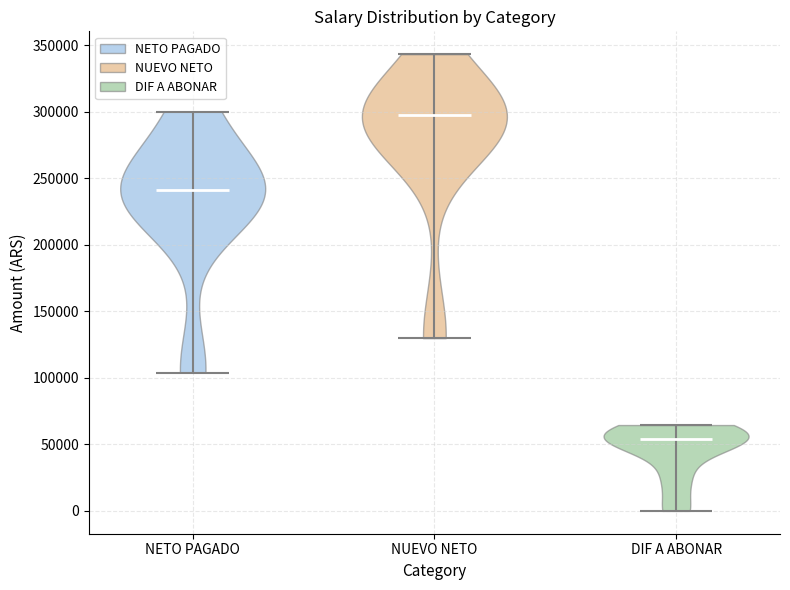

Which violin has the highest median line?

NUEVO NETO